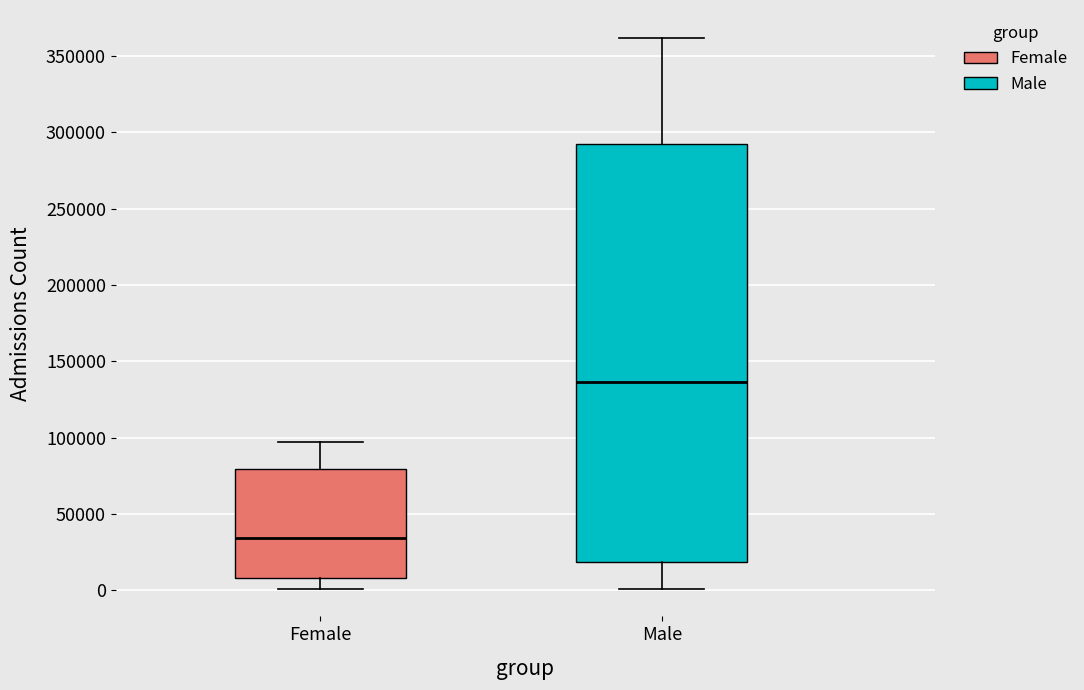

Which box's median line is the highest?

Male